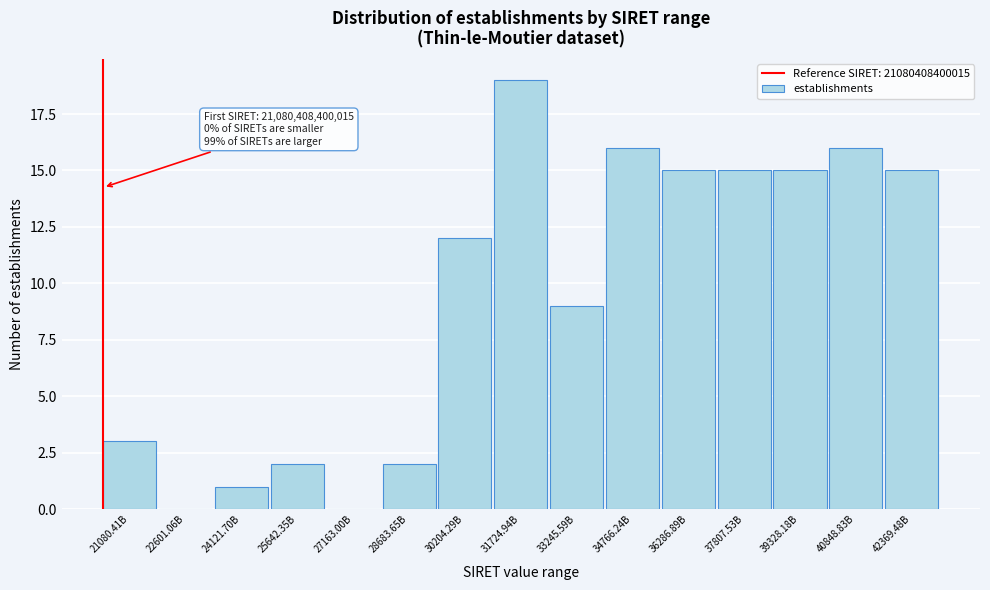

Reading left to right, list all the values displayed in this chart.

21080.41B=3	22601.06B=0	24121.70B=1	25642.35B=2	27163.00B=0	28683.65B=2	30204.29B=12	31724.94B=19	33245.59B=9	34766.24B=16	36286.89B=15	37807.53B=15	39328.18B=15	40848.83B=16	42369.48B=15